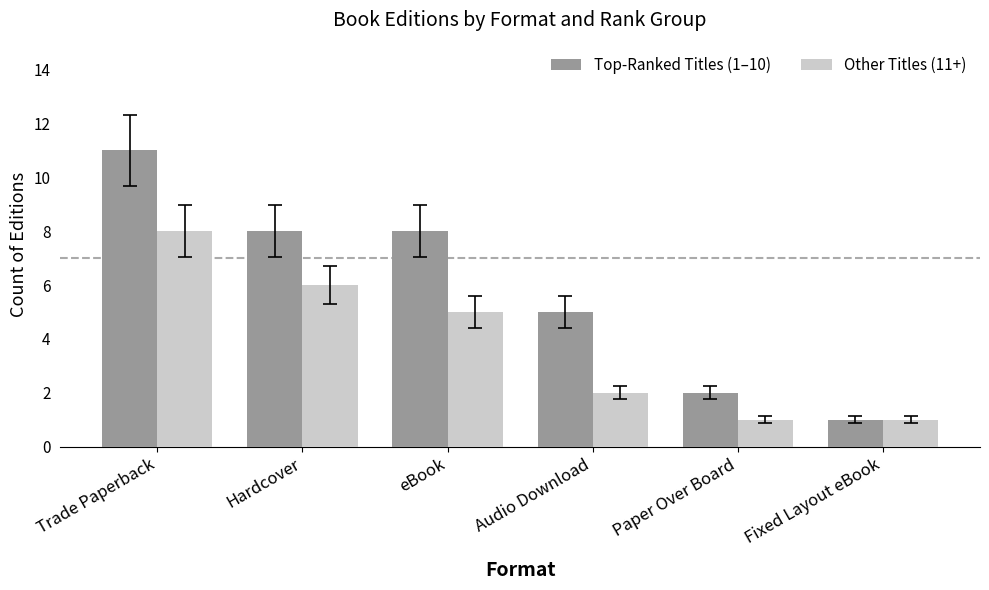

At which label does Other Titles (11+) first exceed 5?

Trade Paperback